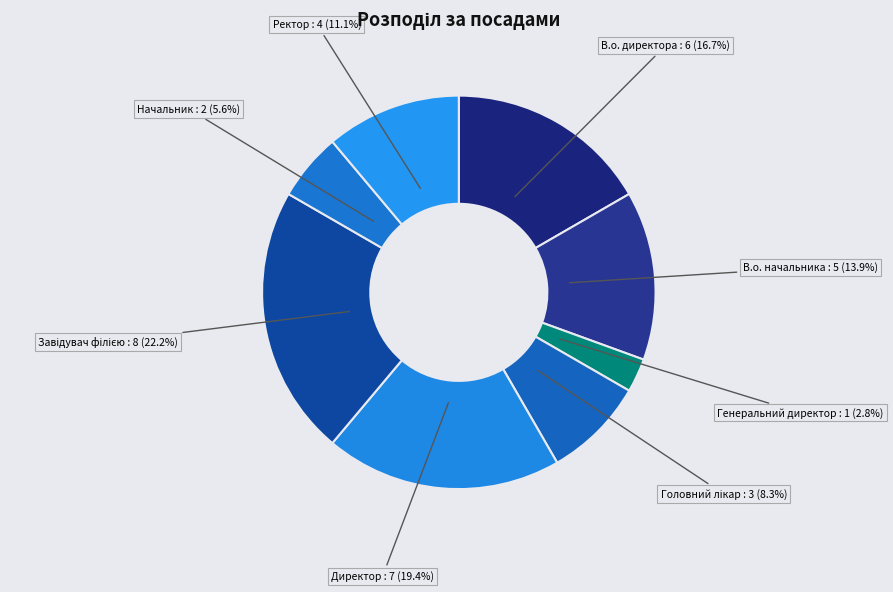

What percentage is the Начальник slice, to the nearest percent?

6%